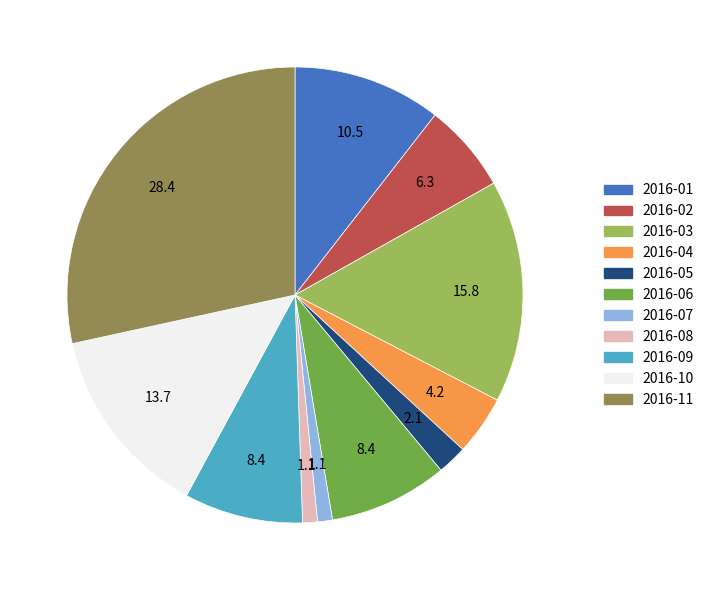

Does any single category account for the majority?

No